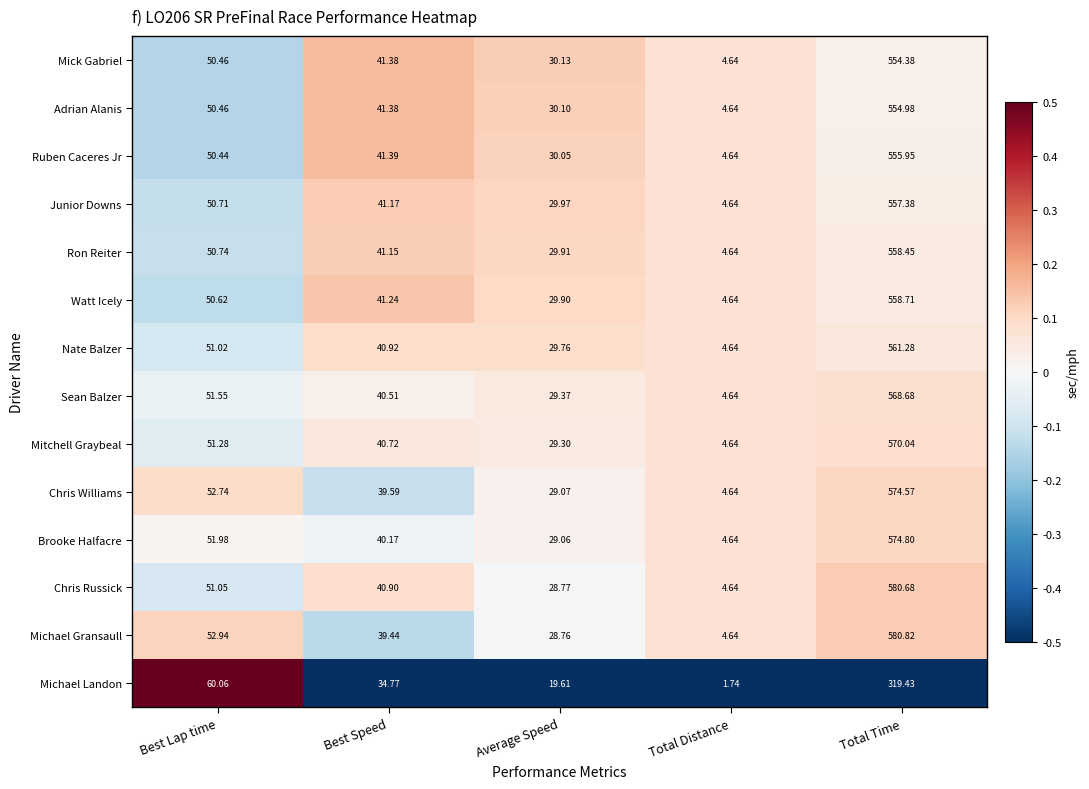

Where is Chris Williams nearest to the value 289?

Best Lap time